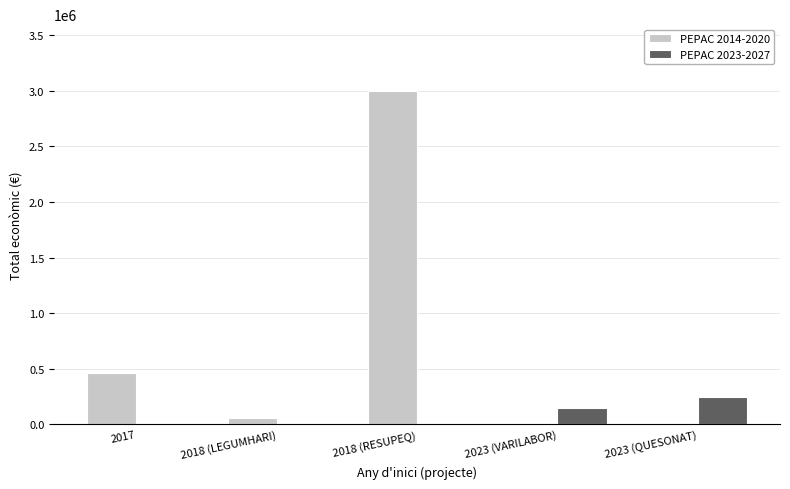

The value of PEPAC 2023-2027 at 2023 (QUESONAT) is 124673. True or false?

False